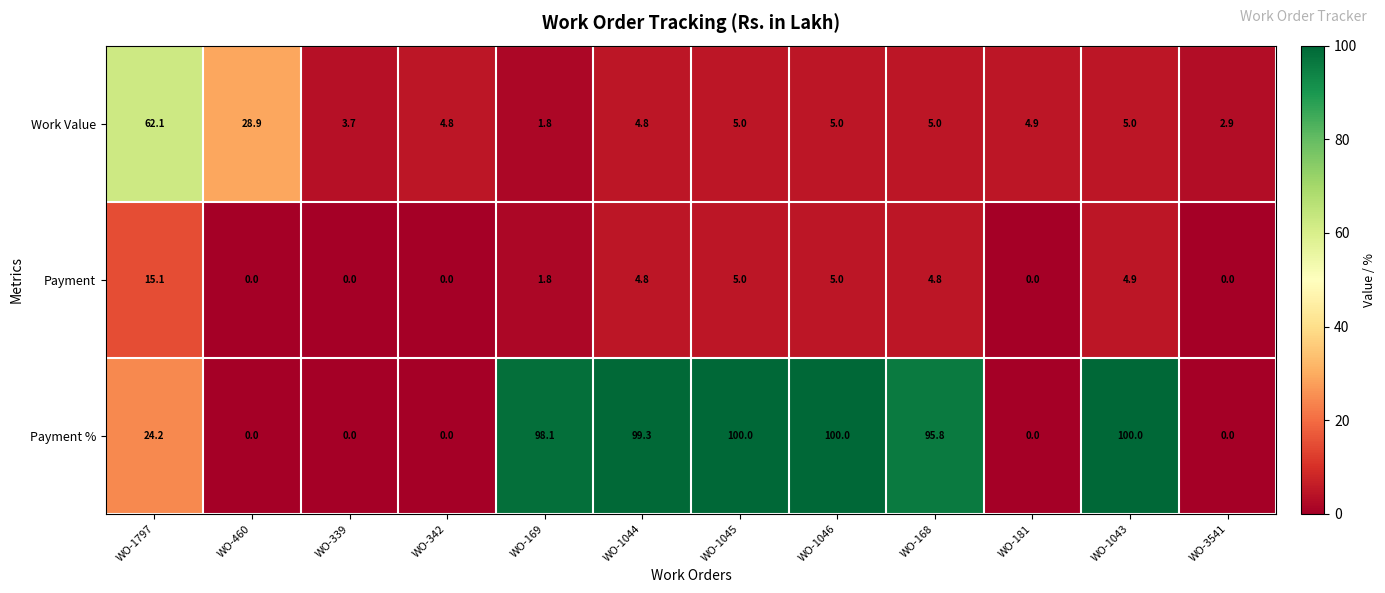

What is the difference between the second highest and second lowest values in the Work Value series?

26.0